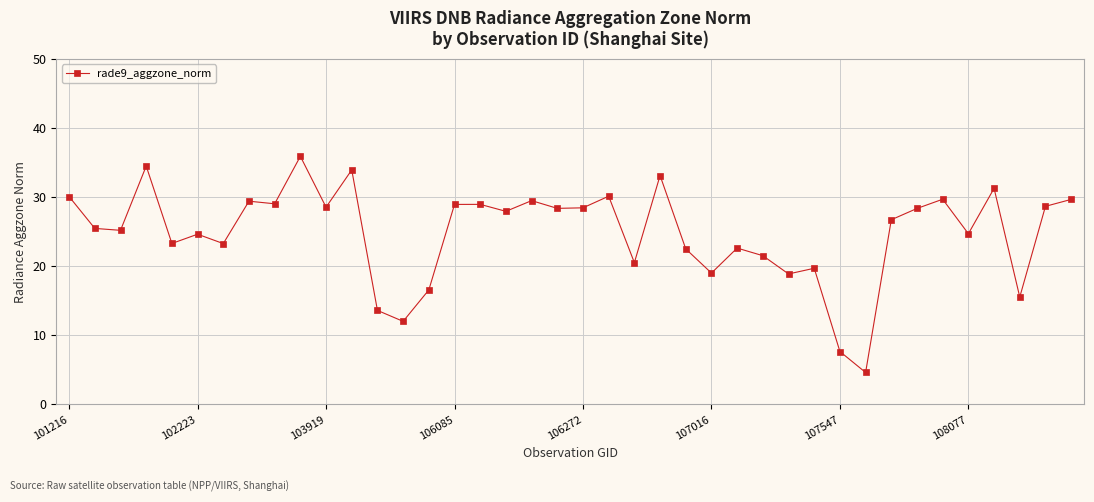

What is the value of the 12th point from the left?

33.9